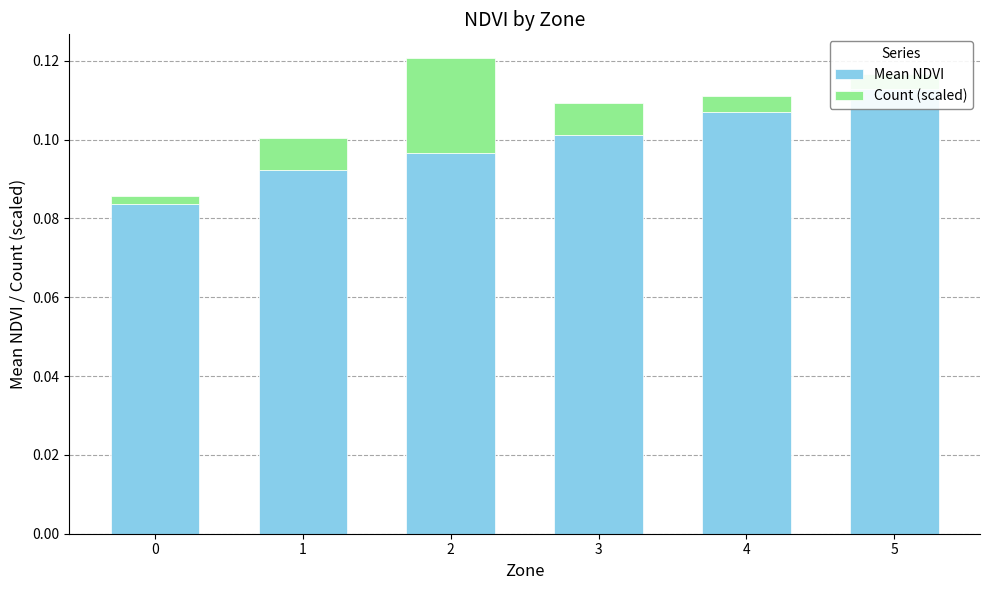

Rank the series at 0 from lowest to highest value.

Count (scaled), Mean NDVI